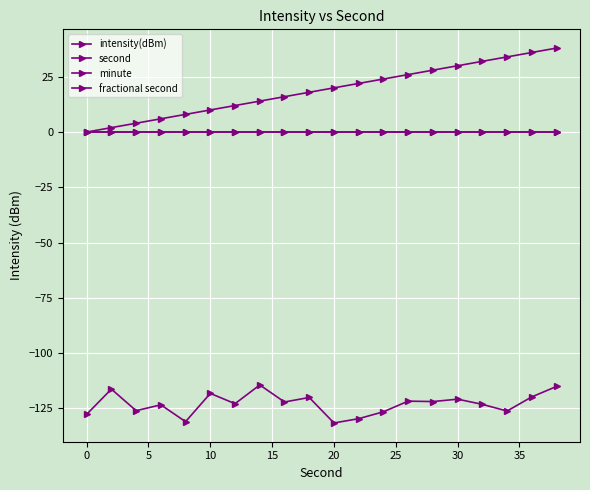

True or false: minute and second cross at least once.

False